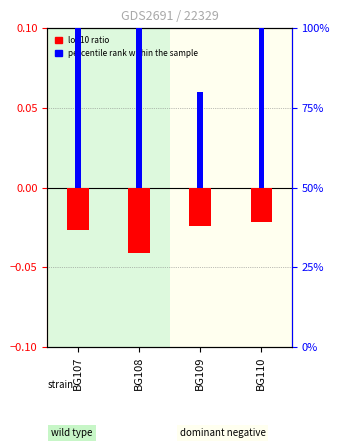

Reading left to right, list all the values displayed in this chart.

log10 ratio: -0.0	-0.0	-0.0	-0.0
percentile rank within the sample: 50.0	50.0	30.0	50.0